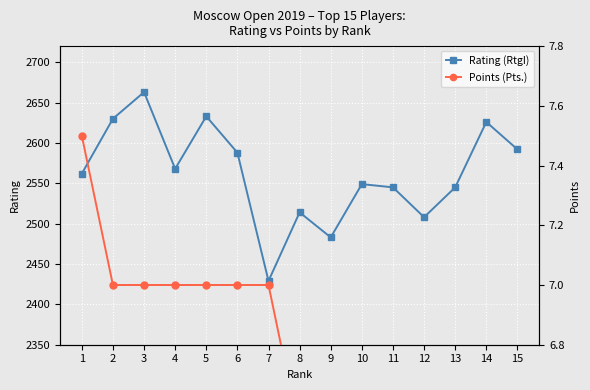

How many lines are shown in the chart?

2